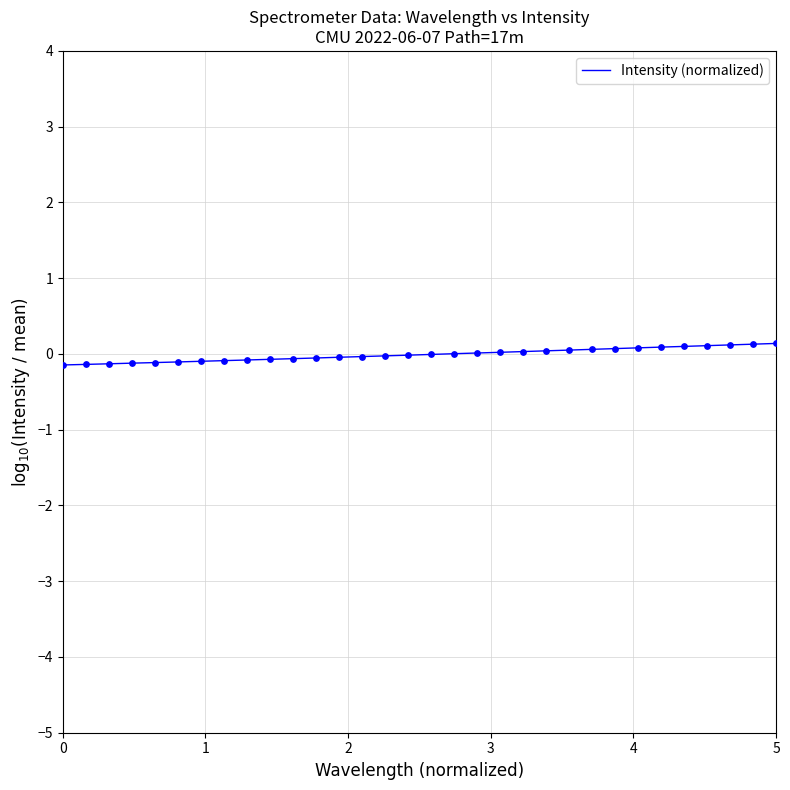

Does the chart have visible grid lines?

Yes